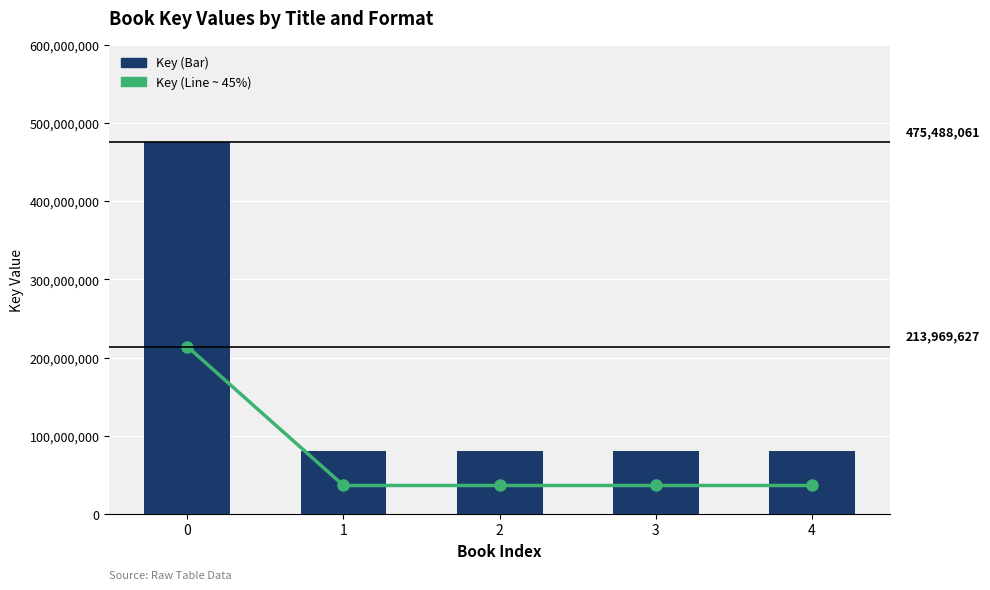

At how many categories does at least one series exceed 45547122?

5